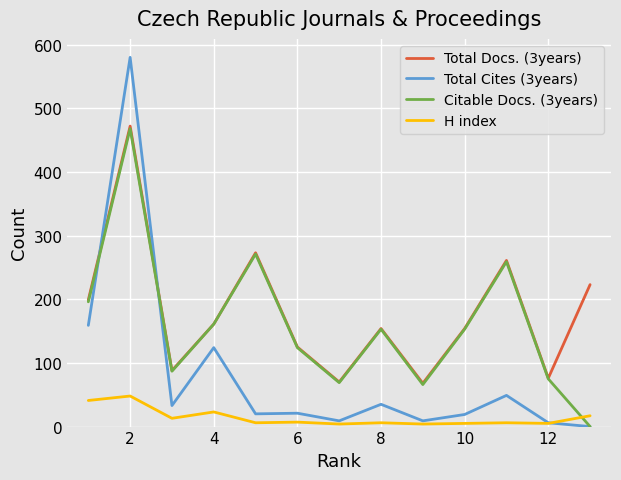

Which series has the widest spread of values?

Total Cites (3years)